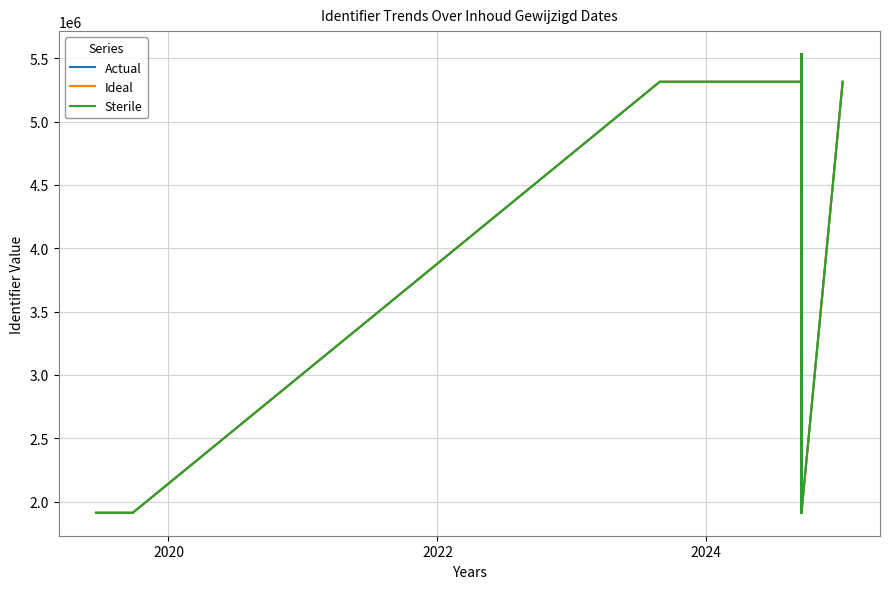

At how many categories does at least one series exceed 4649225?

7